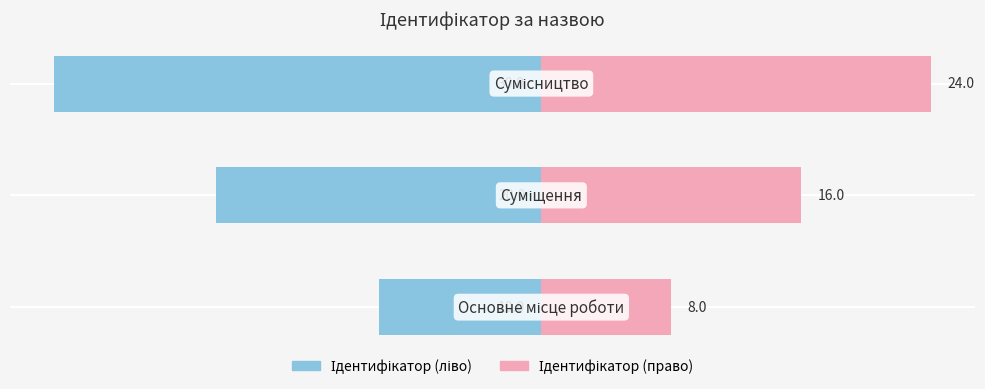

Reading left to right, extract all data points from this chart.

Ідентифікатор (ліво): 0=-10	1=-20	2=-30
Ідентифікатор (право): 0=8	1=16	2=24